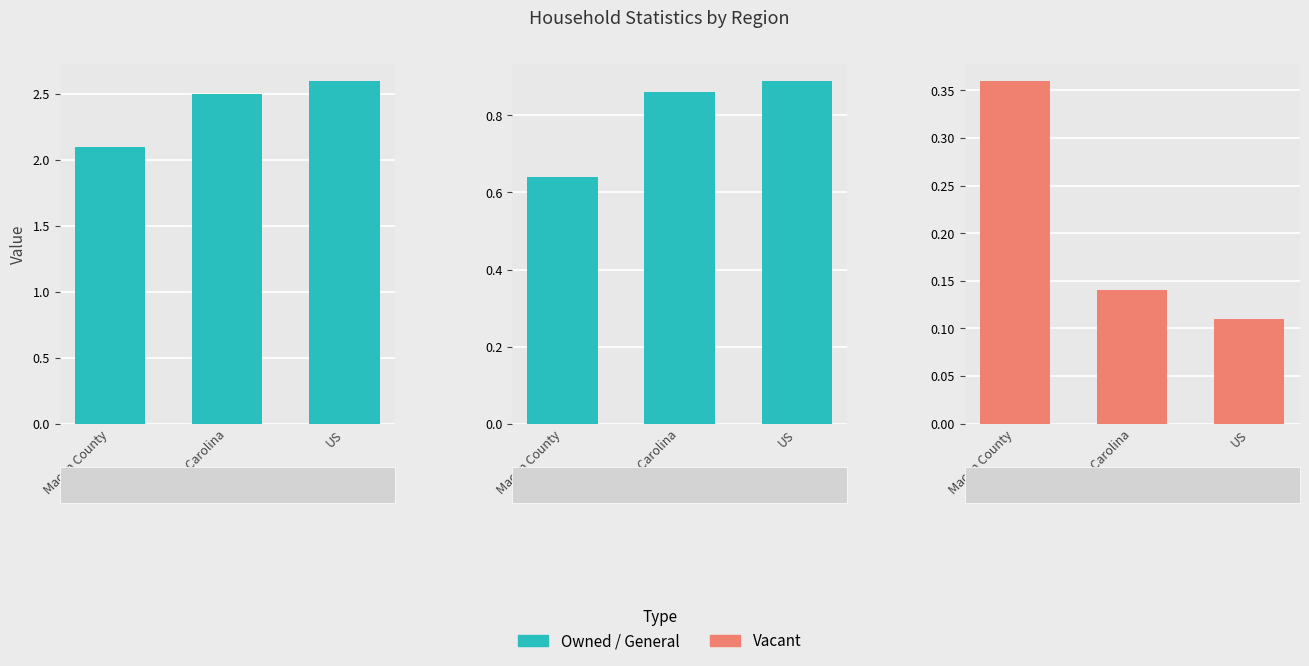

At which category does the chart reach its minimum across all series?

US